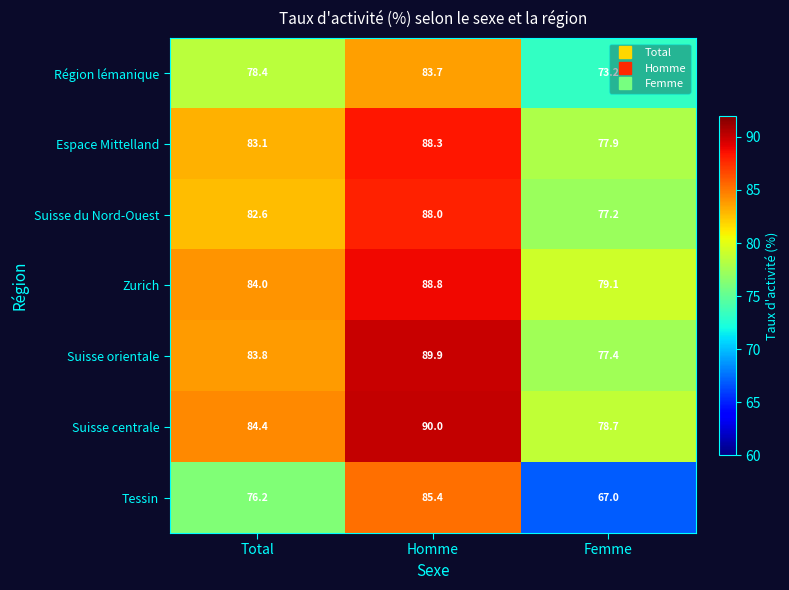

Which label corresponds to the largest value in the chart?

Homme